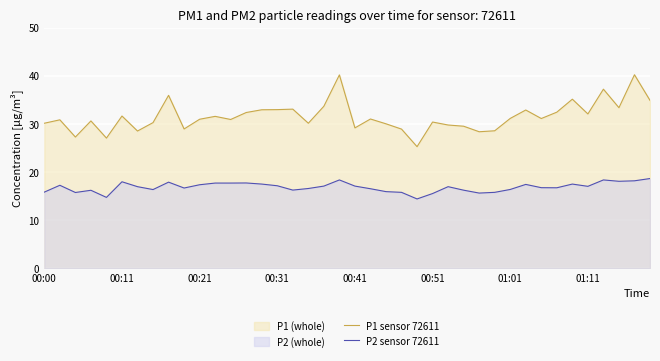

What is the smallest value displayed?

14.4